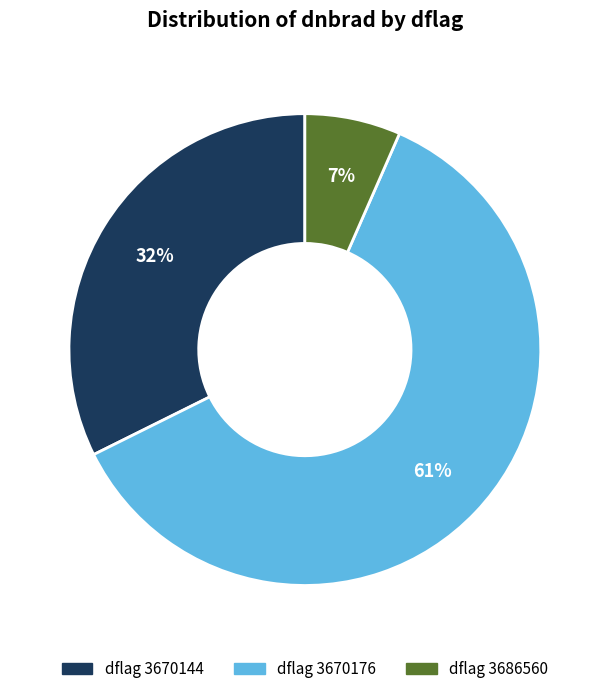

Which slice is the largest?

dflag 3670176